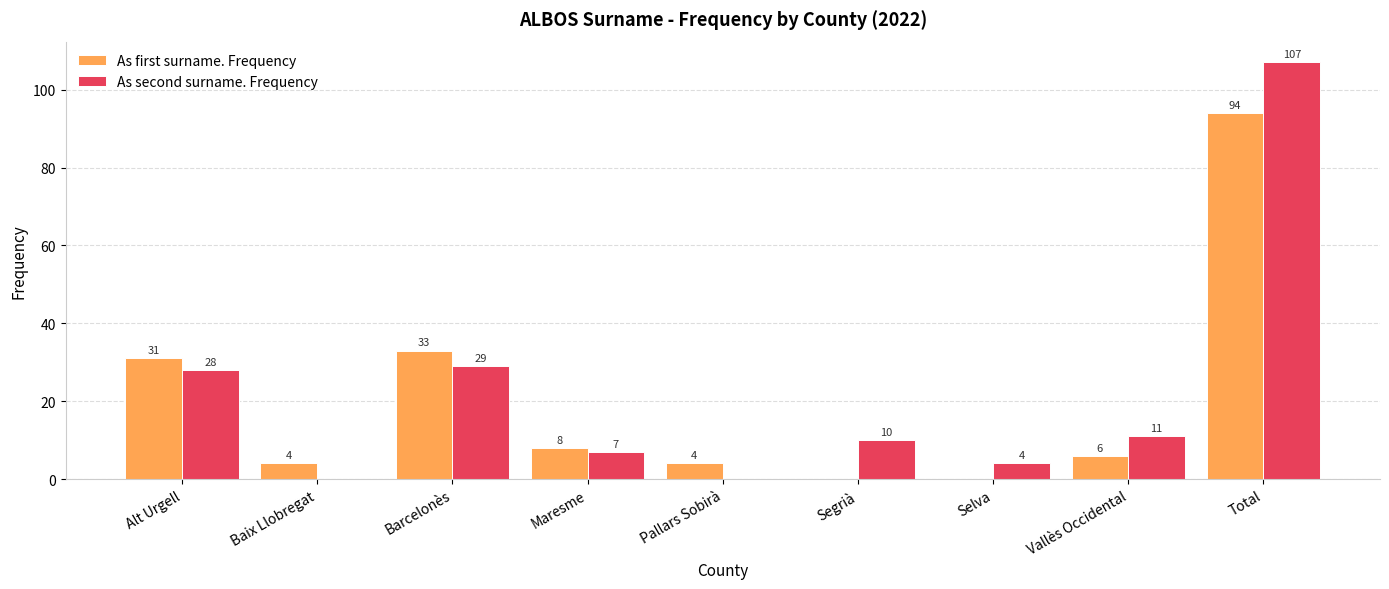

Is the value of As second surname. Frequency at Baix Llobregat greater than the value of As first surname. Frequency at Vallès Occidental?

No